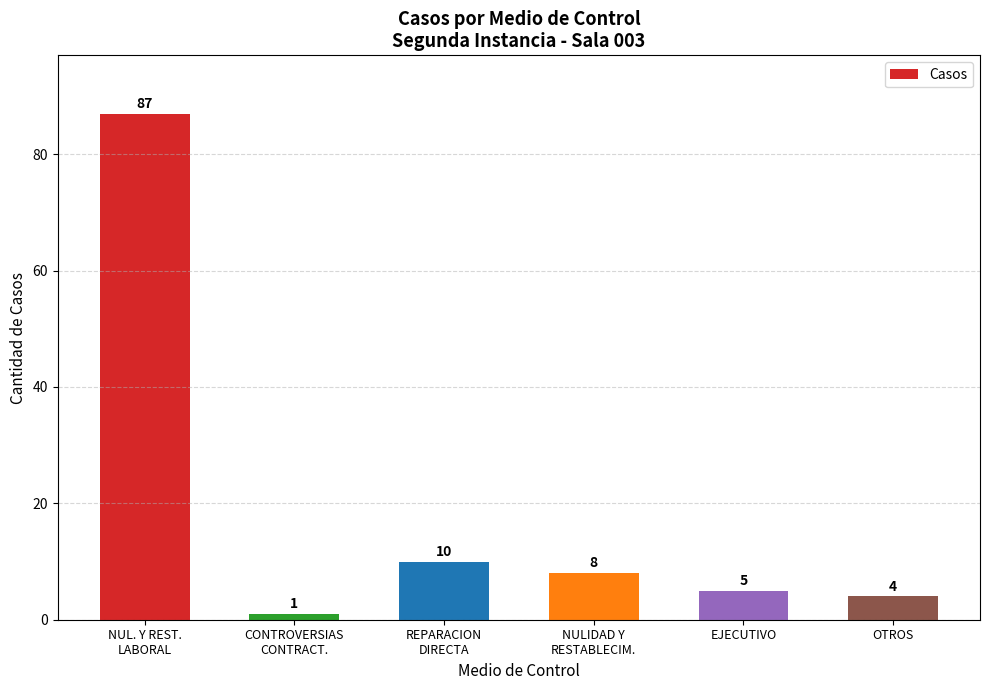

What is the minimum value shown in the chart?

1